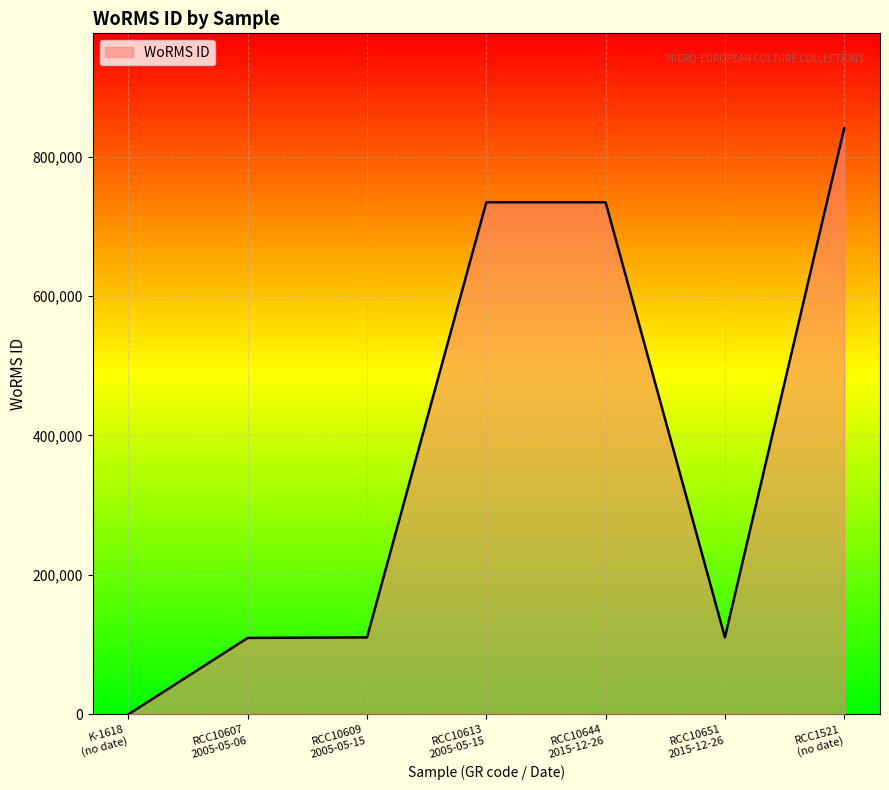

What is the difference between the maximum and second lowest values?

731227